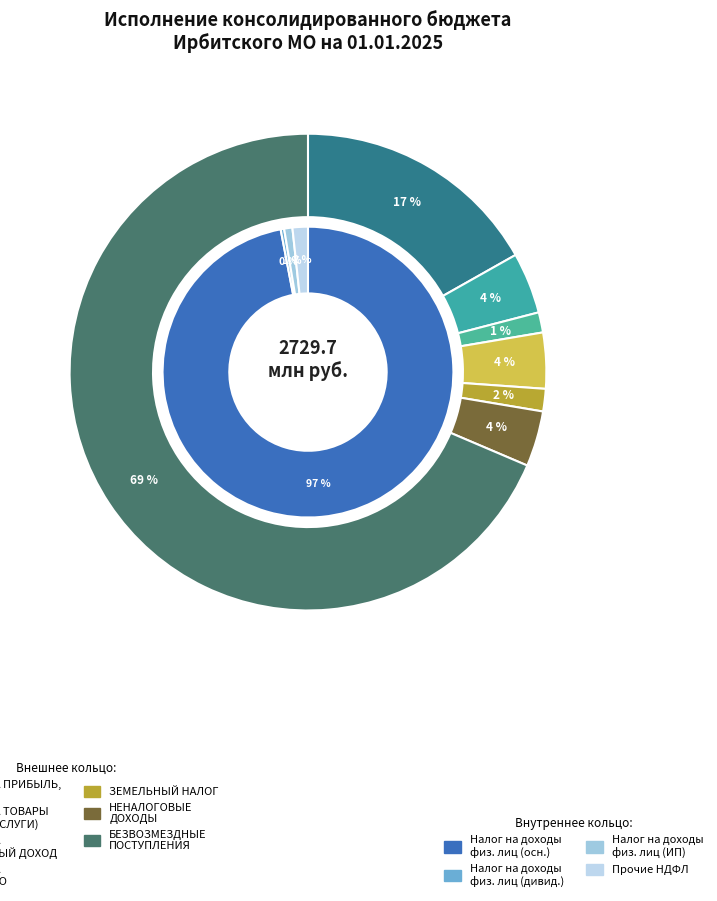

How many slices are in this pie chart?

7